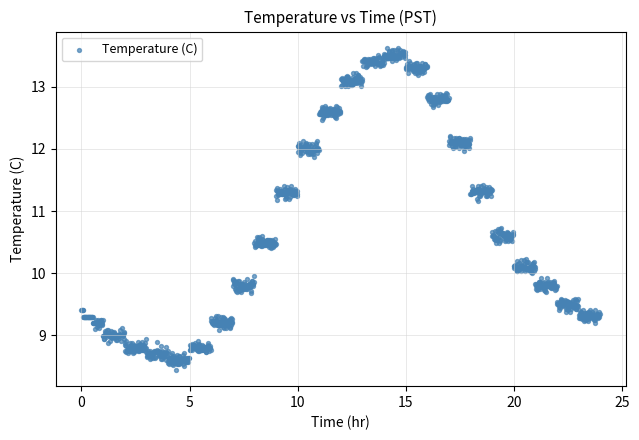

What is the range of X values (max minus min)?

24.0